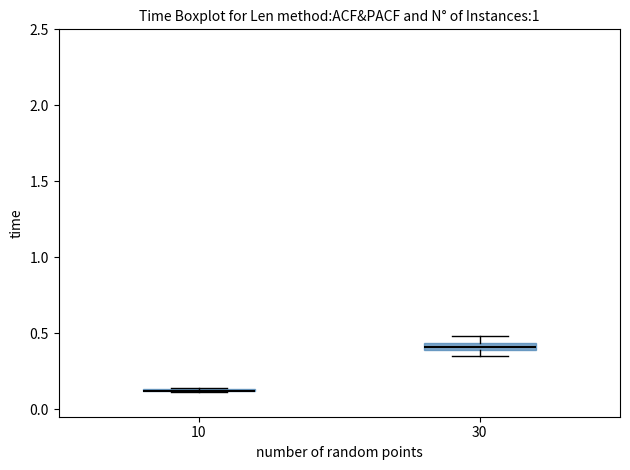

Where is the upper edge of the box at x = 30 on the y-axis? The values are not printed on the chart, so give them approximately, as read against the axis.

0.45